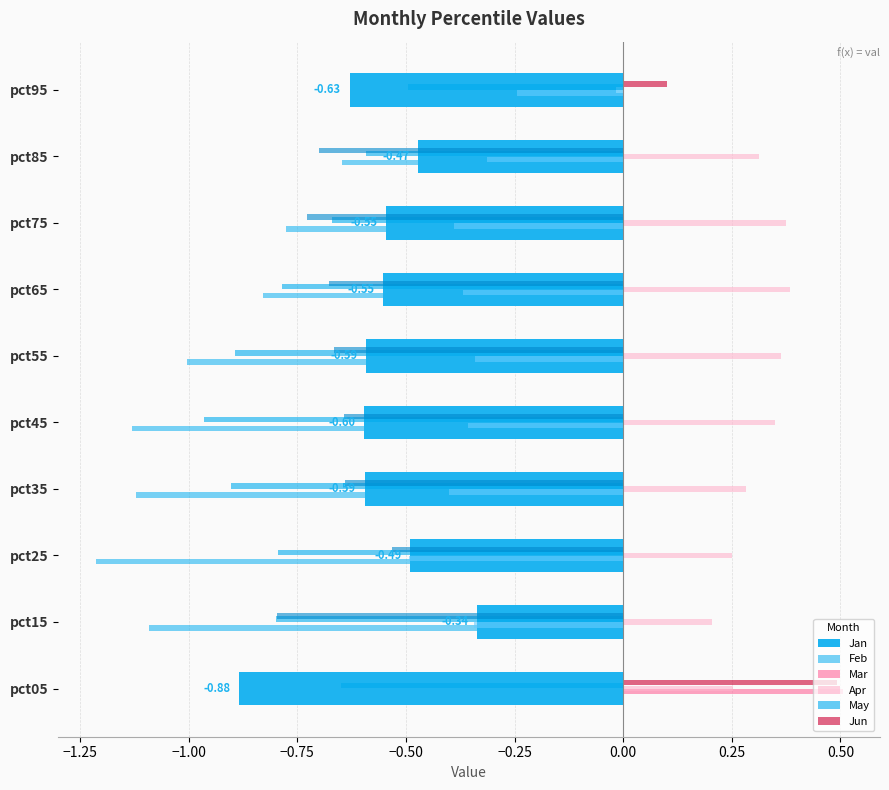

Count the number of categories in the chart.

10